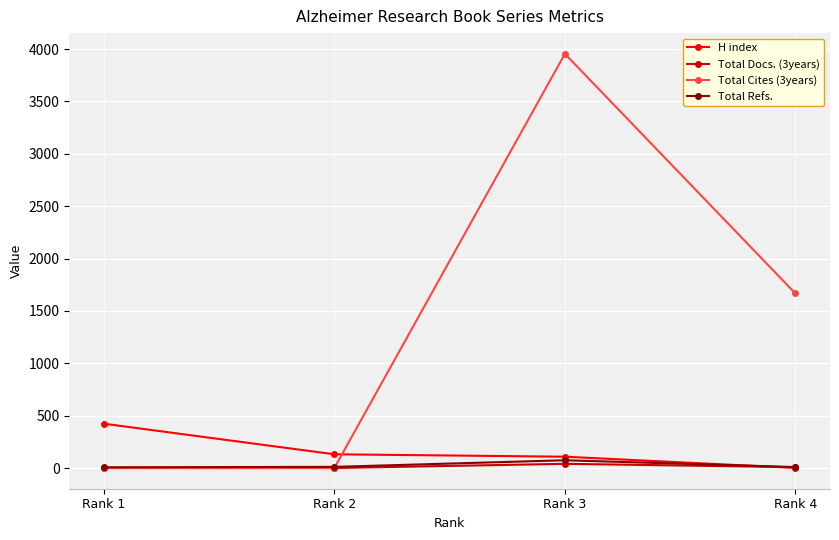

How many distinct data groups are displayed?

4